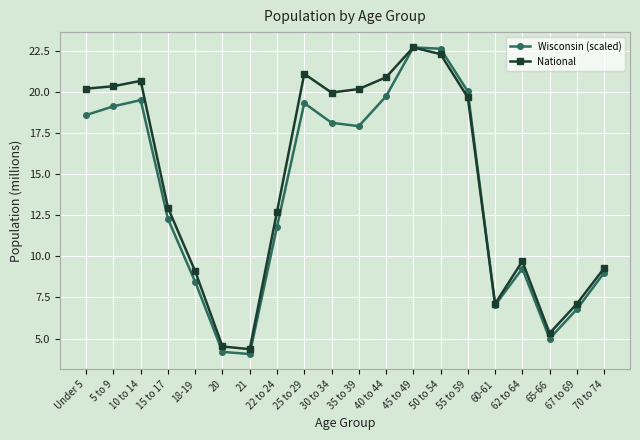

What is the total value across all series at 67 to 69?

13.9